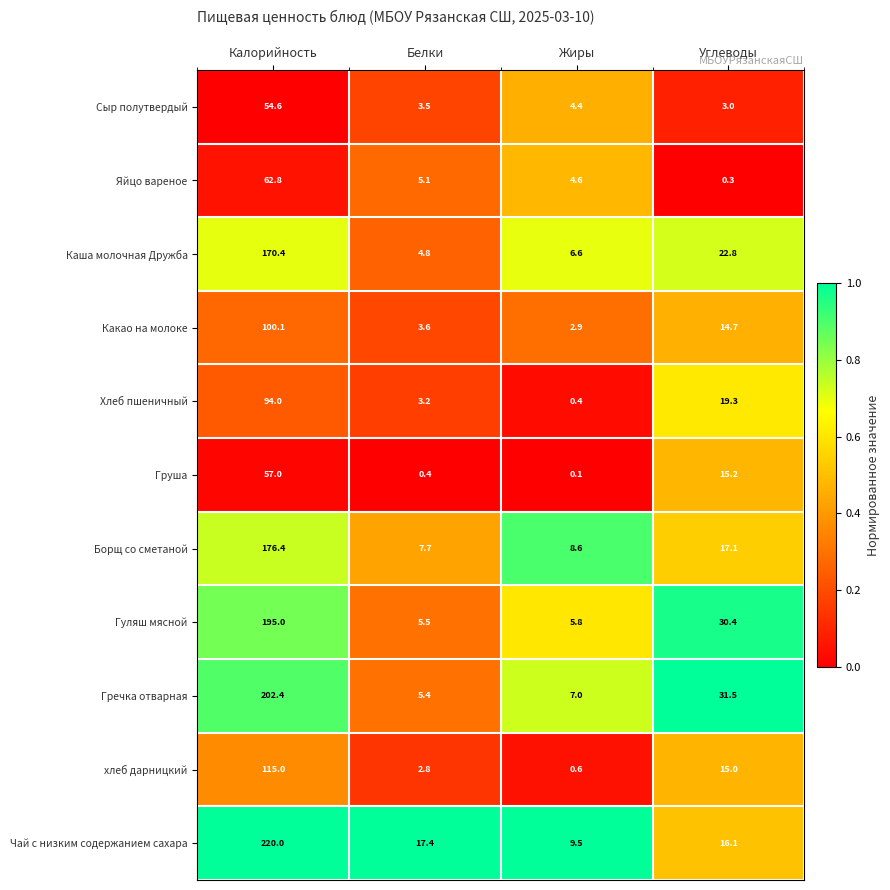

The Каша молочная Дружба series shows 249.0 at Калорийность. True or false?

False